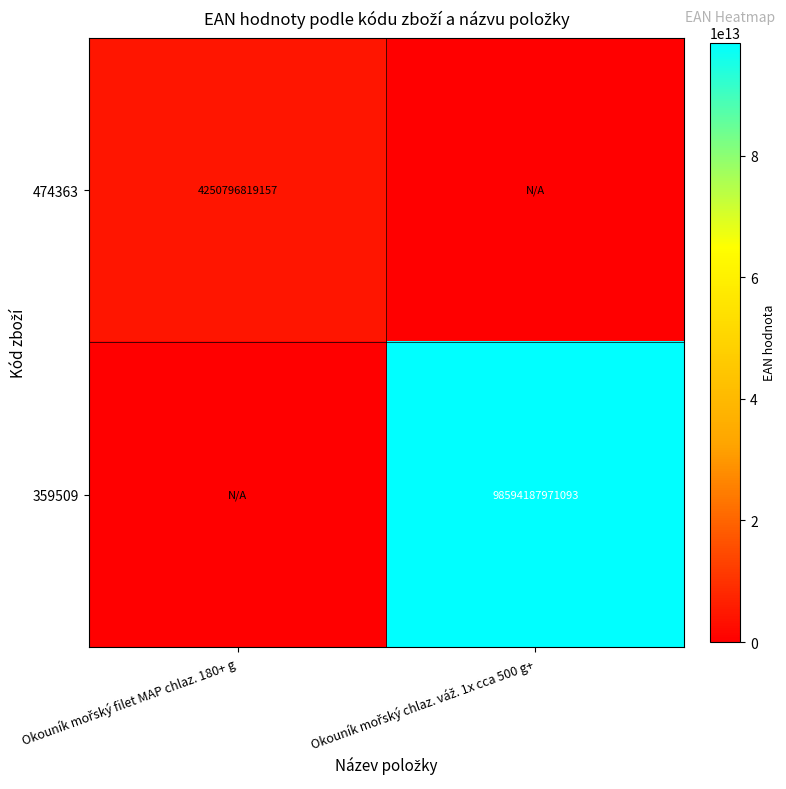

True or false: 474363 has a value of 0 at Okouník mořský chlaz. váž. 1x cca 500 g+.

True